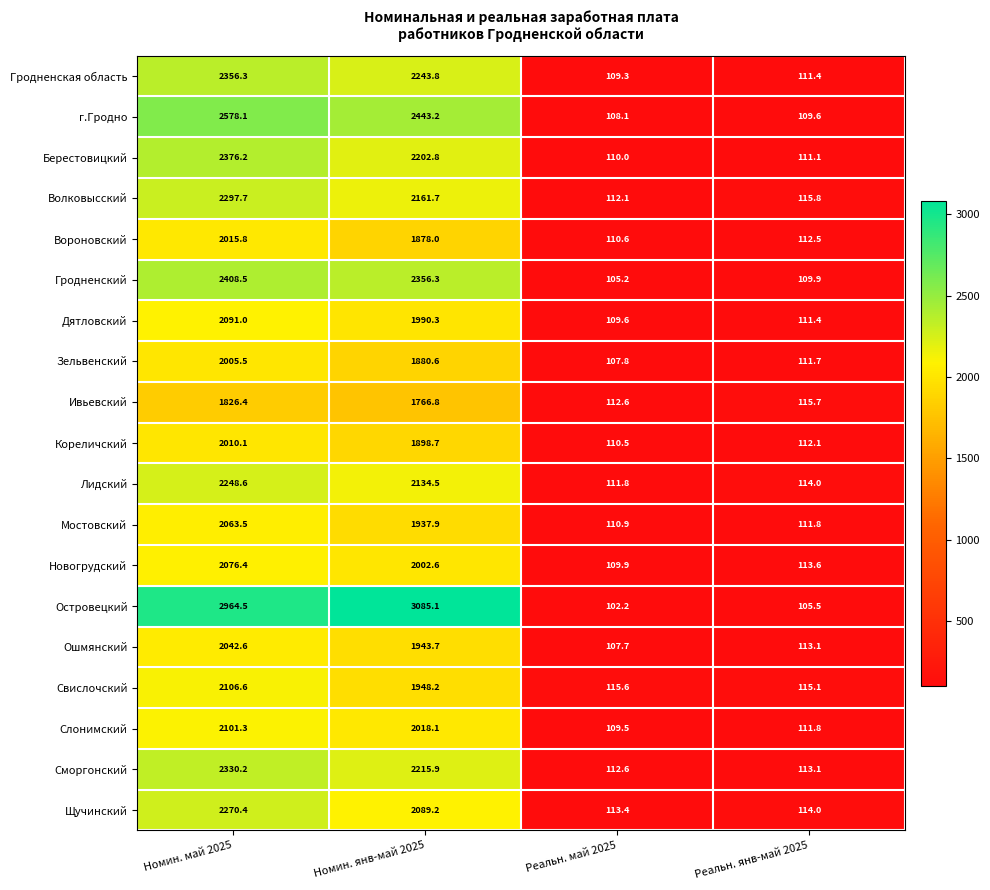

What is the sum of the Мостовский values at Номин. май 2025 and Реальн. янв-май 2025?

2175.3